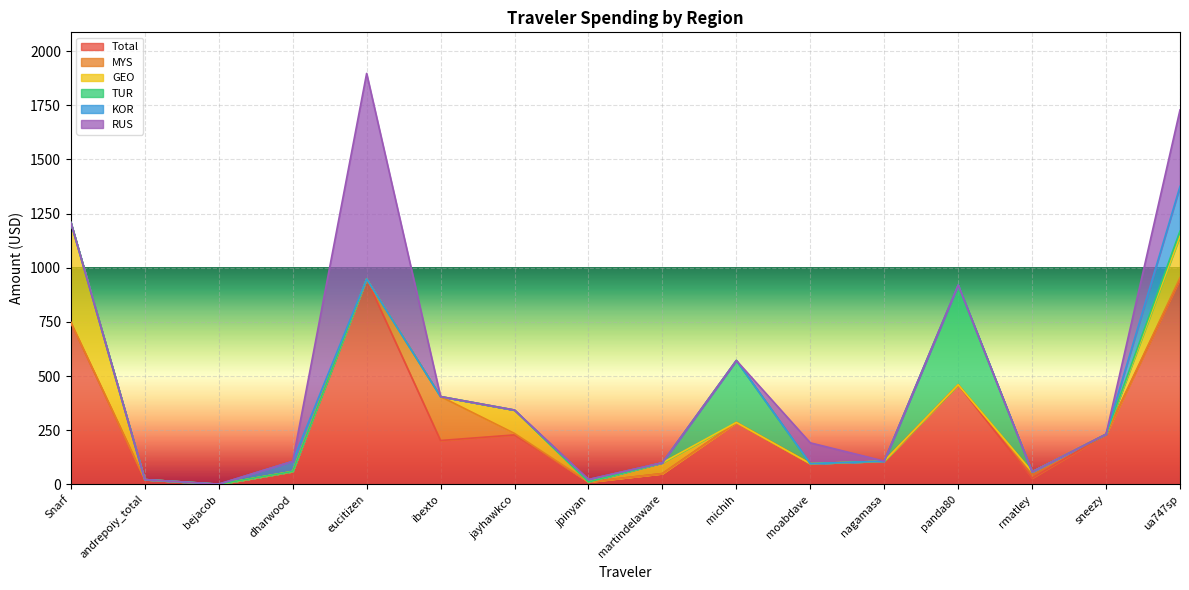

Which series has the largest total across all categories?

Total